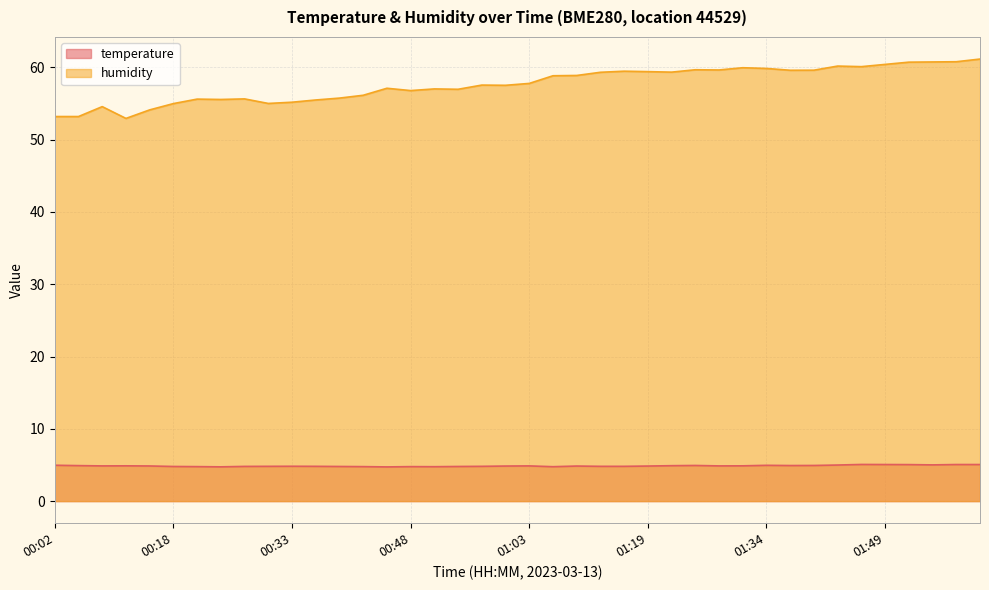

Which series has the largest range (max minus min)?

humidity